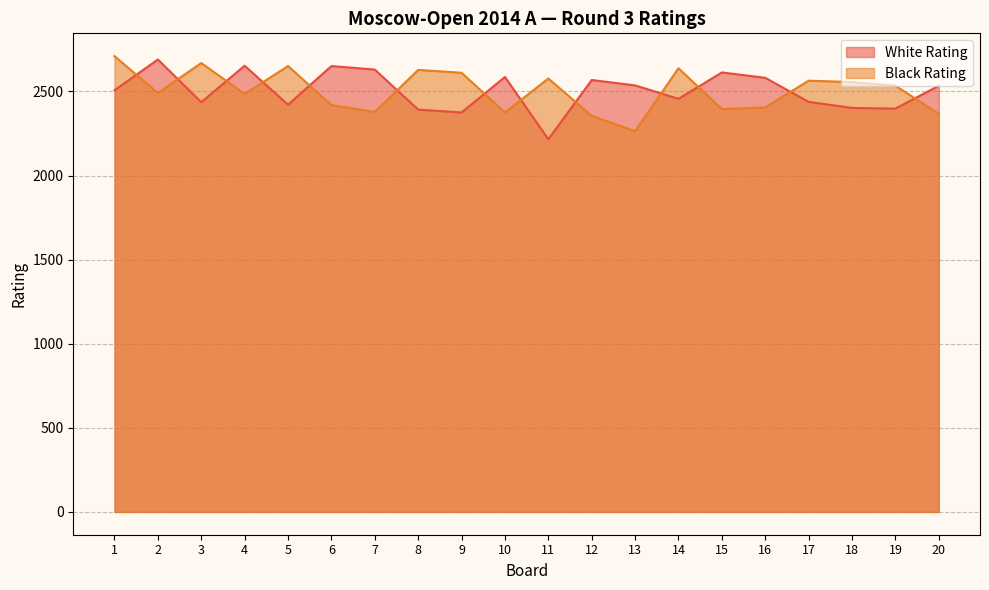

Which has a higher value, 7 or 5?

7